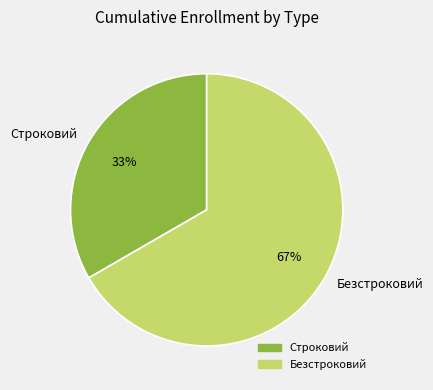

Rank the categories by value from lowest to highest.

Строковий, Безстроковий